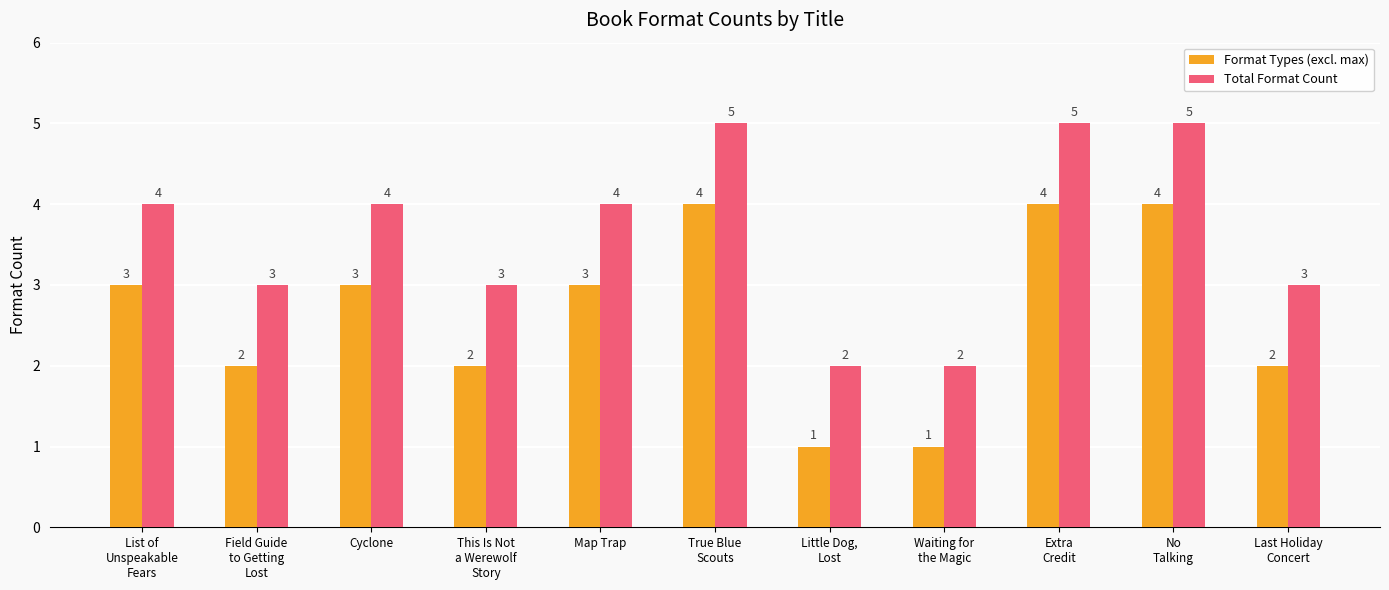

How many values in the Format Types (excl. max) series are below 3?

5